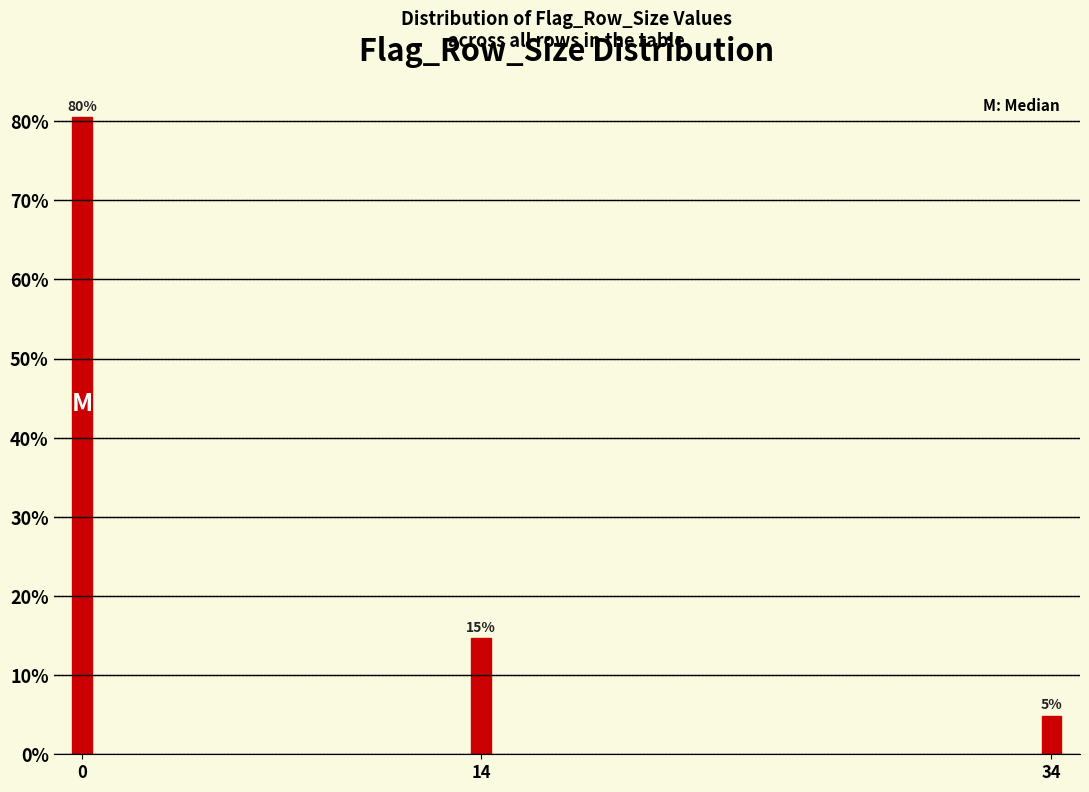

How many bars are there in total?

3